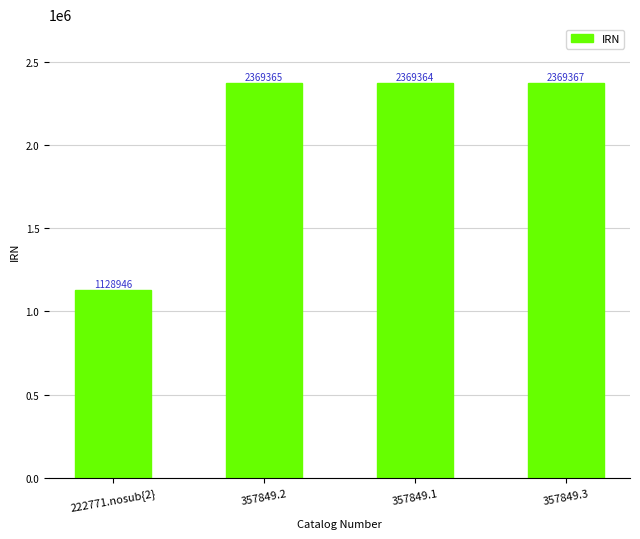

Are the bars horizontal?

No